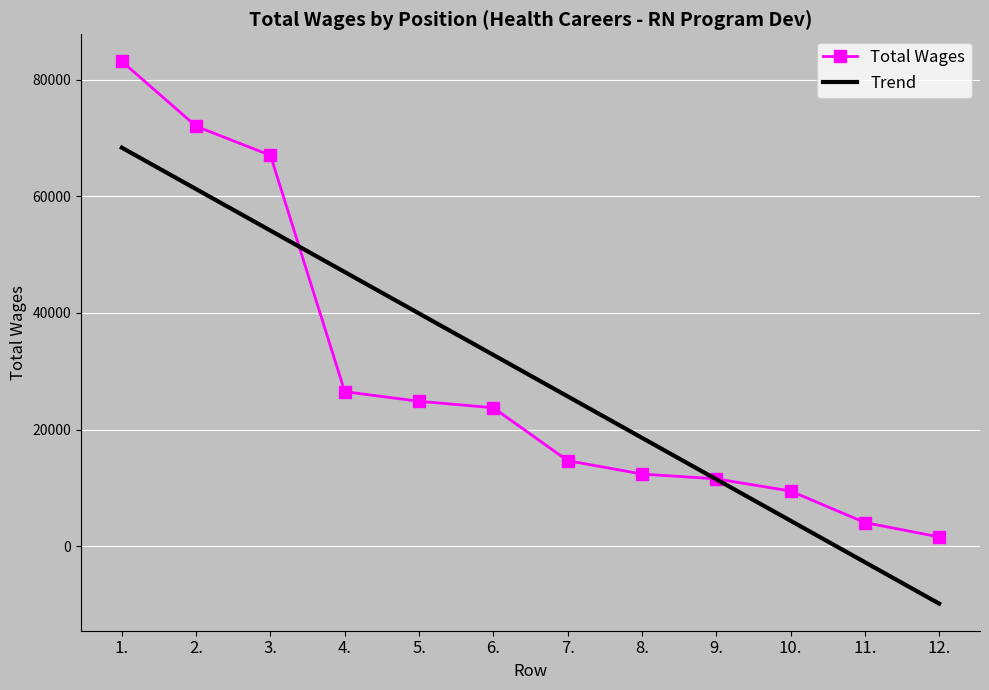

What are all the series names shown in the legend?

Total Wages, Trend